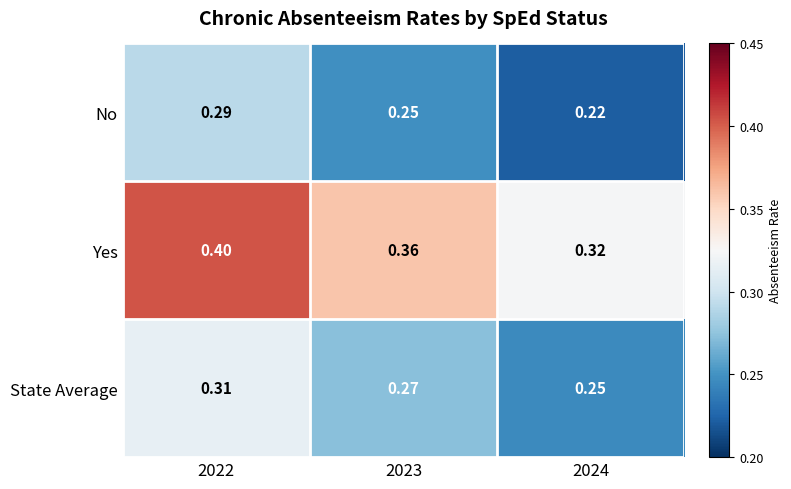

Rank the series at 2022 from lowest to highest value.

No, State Average, Yes